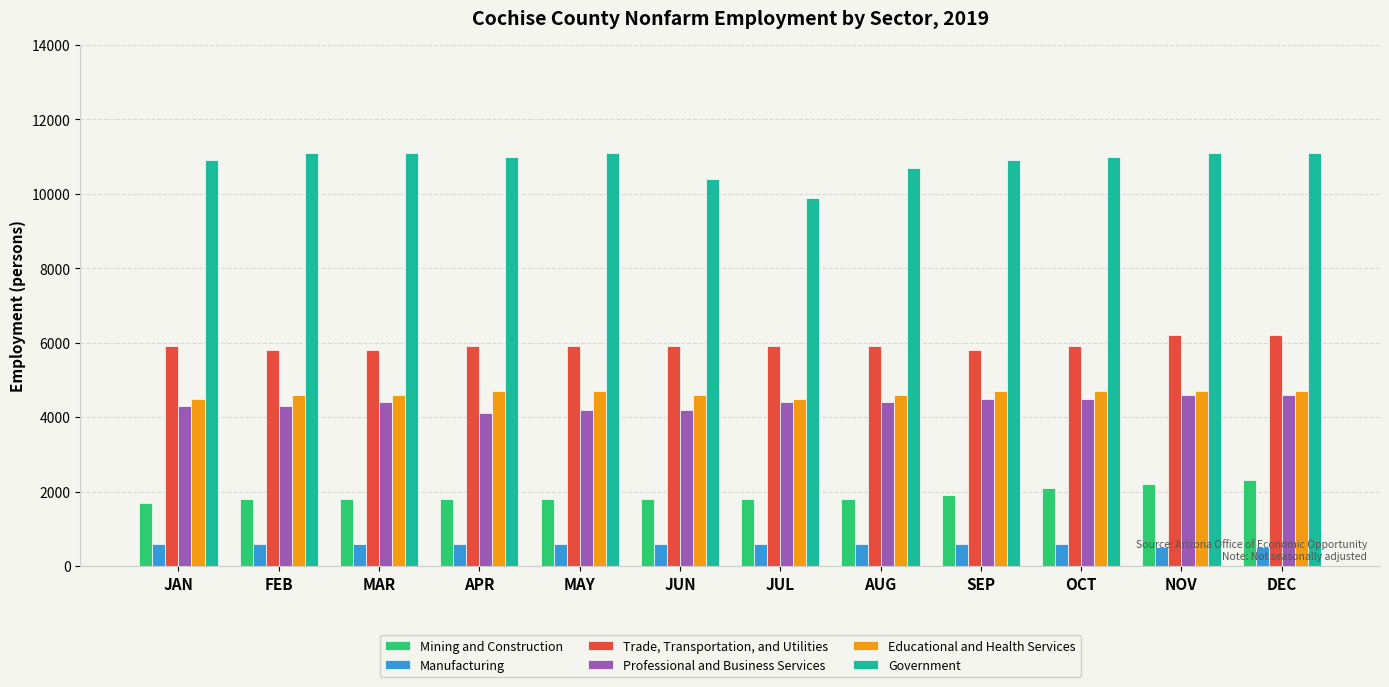

What is the sum of the Trade, Transportation, and Utilities values at SEP and AUG?

11700